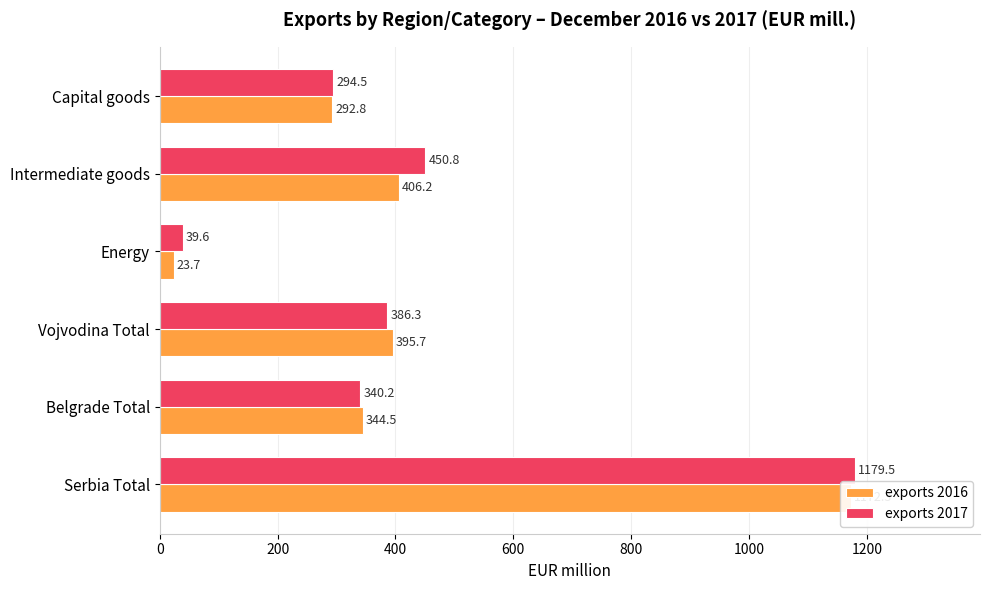

What is the sum of the exports 2016 values at Serbia Total and Belgrade Total?

1516.8